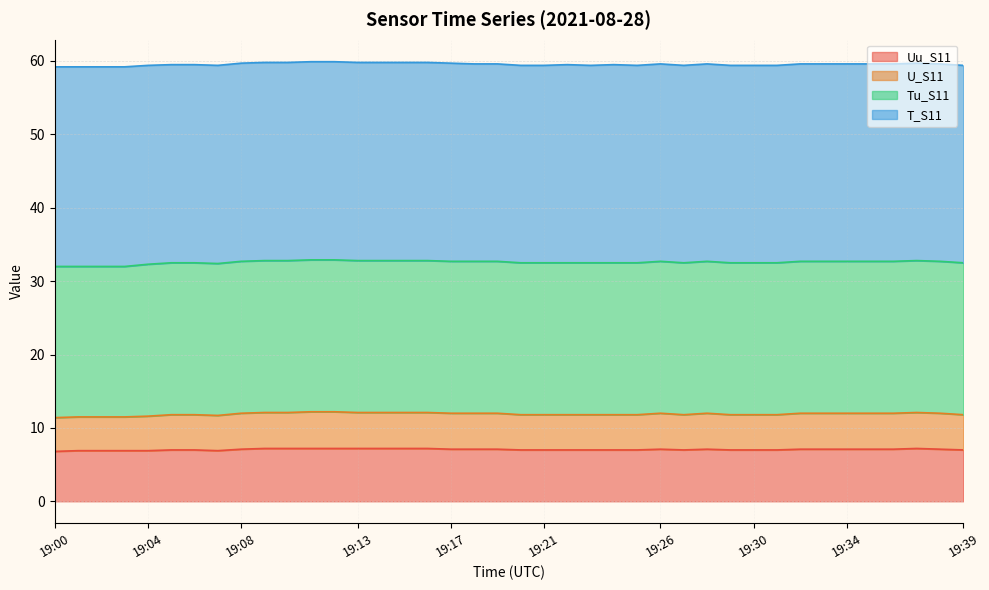

Where does the Uu_S11 series first go above 7?

19:08